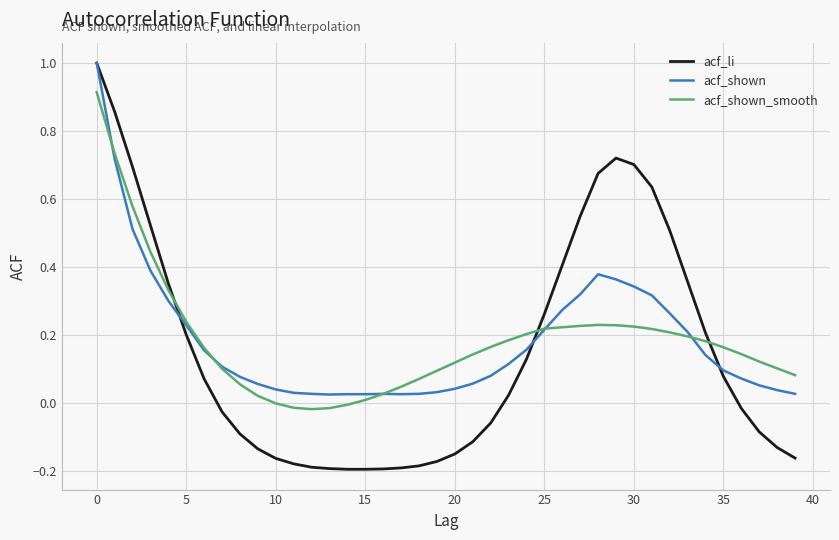

Which series has the widest spread of values?

acf_li